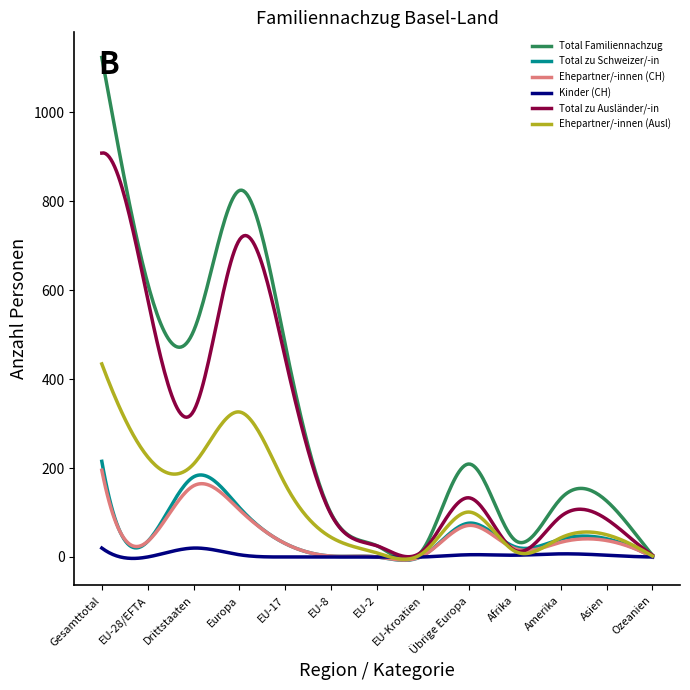

True or false: Total zu Schweizer/-in and Total Familiennachzug cross at least once.

False